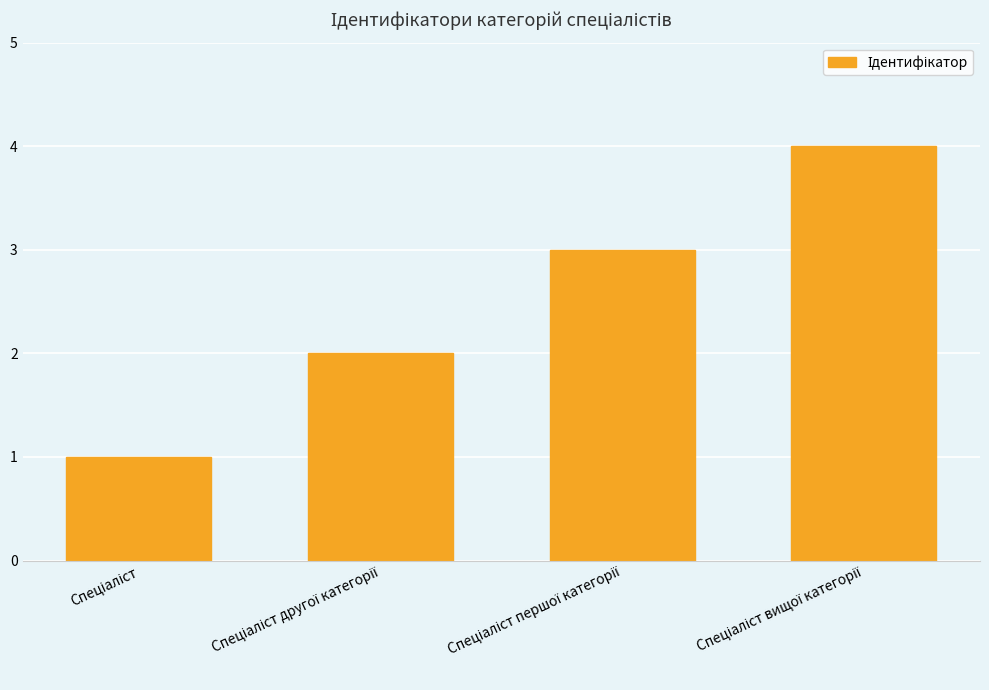

What is the maximum value shown in the chart?

4